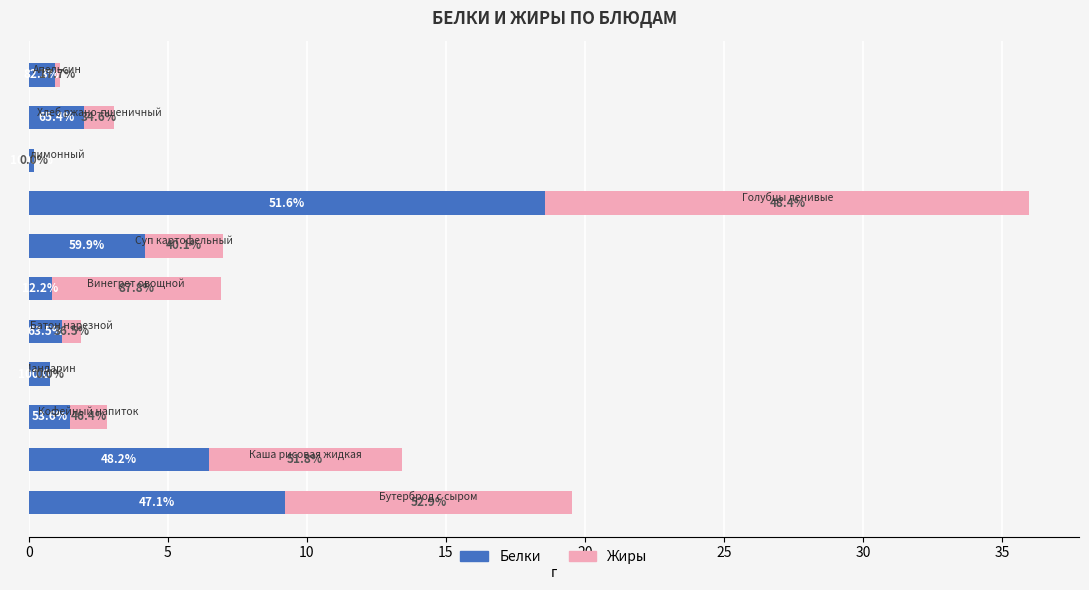

What are all the series names shown in the legend?

Белки, Жиры